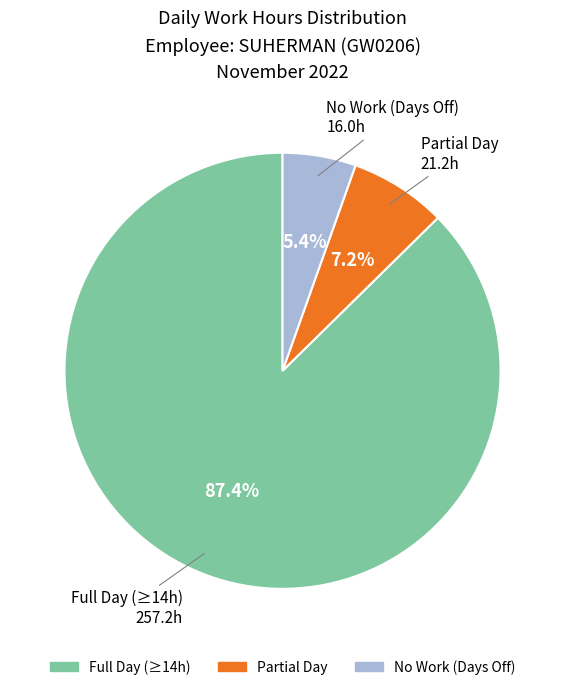

How many slices are in this pie chart?

3